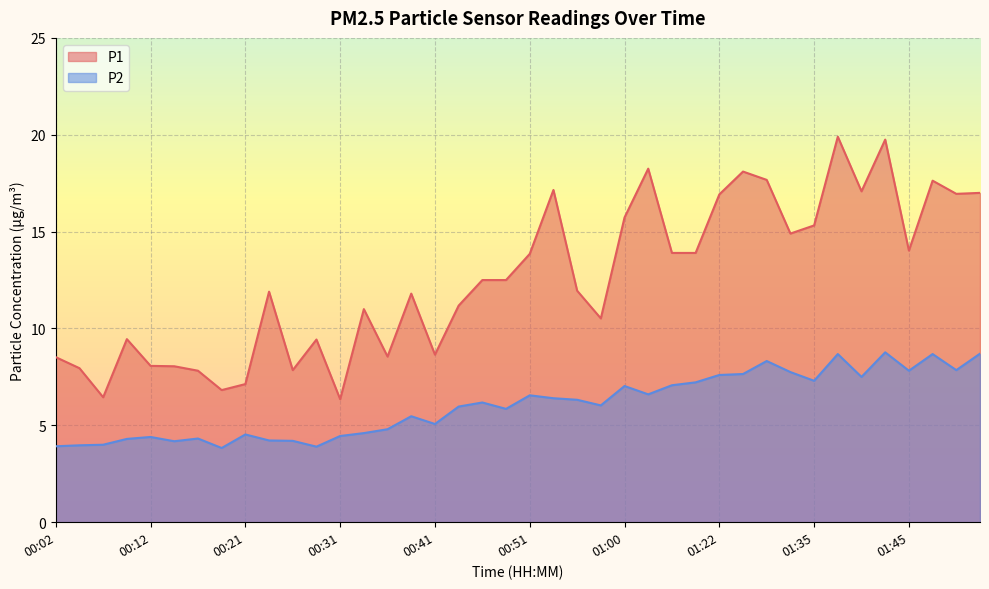

Reading right to left, list all the values displayed in this chart.

P1: 01:52=17.0	01:50=16.9	01:47=17.6	01:45=14.0	01:42=19.8	01:40=17.1	01:37=19.9	01:35=15.3	01:32=14.9	01:30=17.7	01:25=18.1	01:22=16.9	01:19=13.9	01:06=13.9	01:03=18.2	01:00=15.7	00:58=10.5	00:56=11.9	00:53=17.1	00:51=13.8	00:48=12.5	00:46=12.5	00:43=11.2	00:41=8.7	00:38=11.8	00:36=8.6	00:34=11.0	00:31=6.3	00:29=9.4	00:26=7.8	00:24=11.9	00:21=7.1	00:19=6.8	00:17=7.8	00:14=8.1	00:12=8.1	00:09=9.4	00:07=6.5	00:04=8.0	00:02=8.5
P2: 01:52=8.7	01:50=7.8	01:47=8.7	01:45=7.8	01:42=8.8	01:40=7.5	01:37=8.7	01:35=7.3	01:32=7.8	01:30=8.3	01:25=7.7	01:22=7.6	01:19=7.2	01:06=7.1	01:03=6.6	01:00=7.0	00:58=6.0	00:56=6.3	00:53=6.4	00:51=6.5	00:48=5.8	00:46=6.2	00:43=6.0	00:41=5.1	00:38=5.5	00:36=4.8	00:34=4.6	00:31=4.5	00:29=3.9	00:26=4.2	00:24=4.2	00:21=4.5	00:19=3.8	00:17=4.3	00:14=4.2	00:12=4.4	00:09=4.3	00:07=4.0	00:04=4.0	00:02=3.9